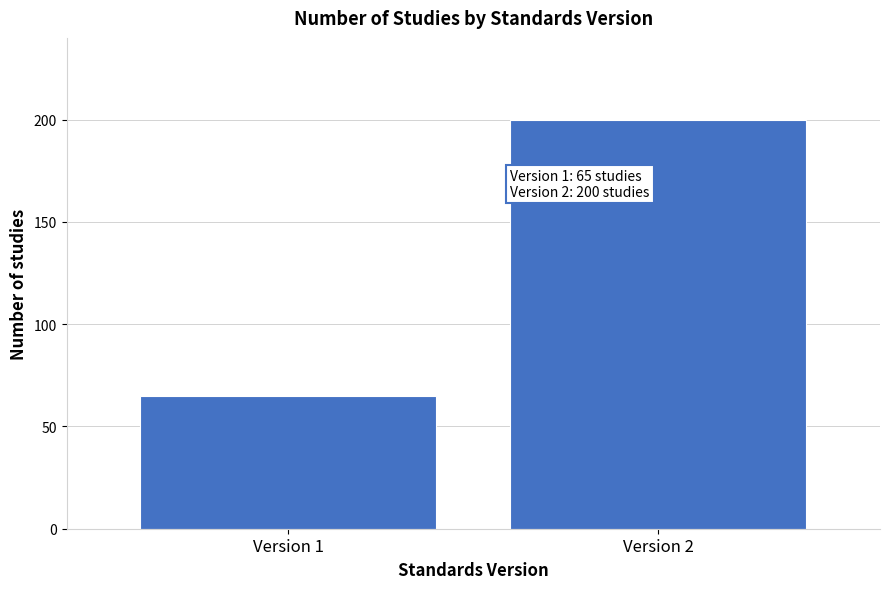

Reading right to left, extract all data points from this chart.

Version 2=200	Version 1=65